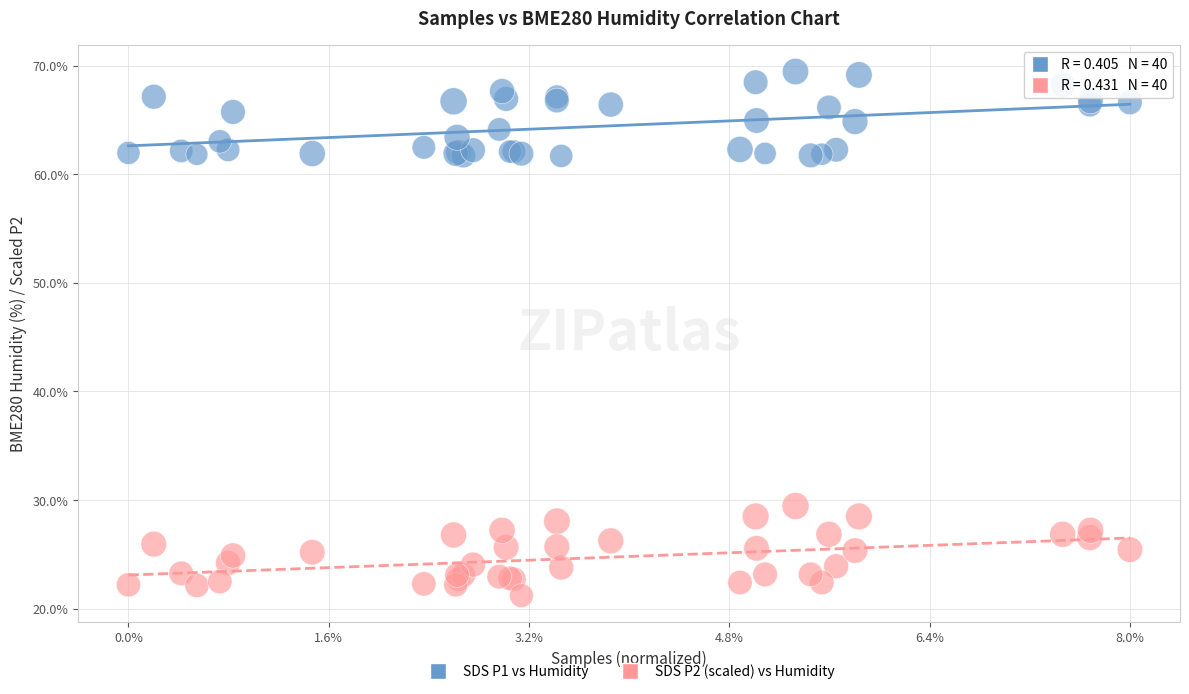

Across all series, what Y value is closest to 45?

29.5